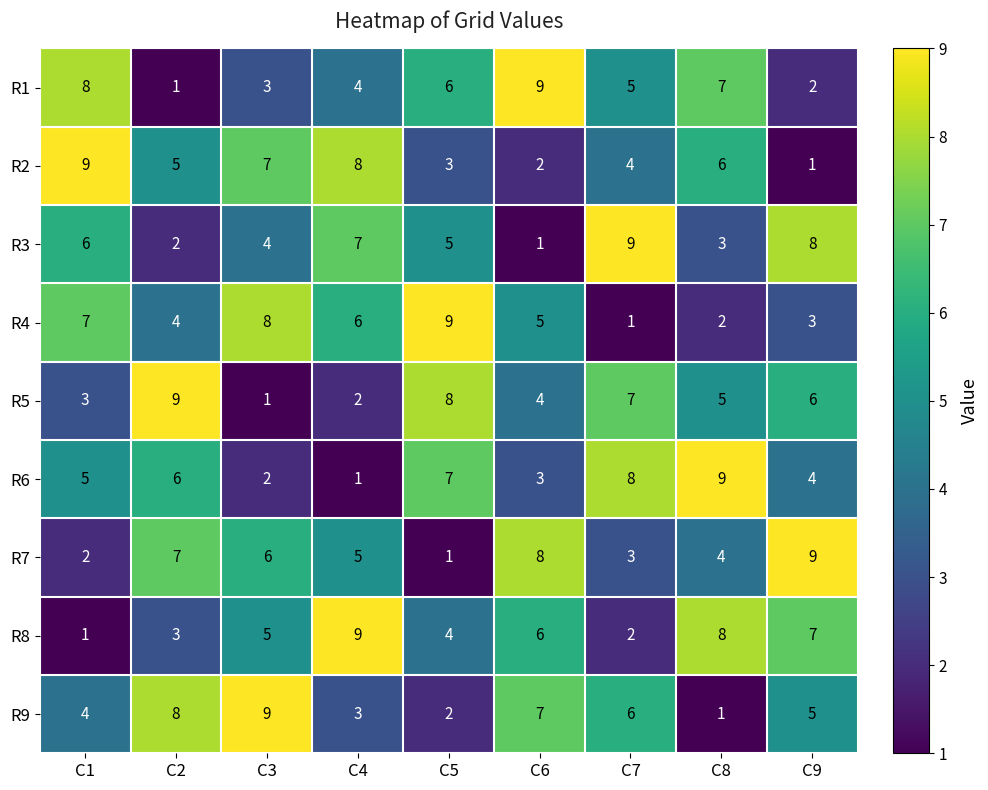

True or false: R5 has a value of 12 at C2.

False